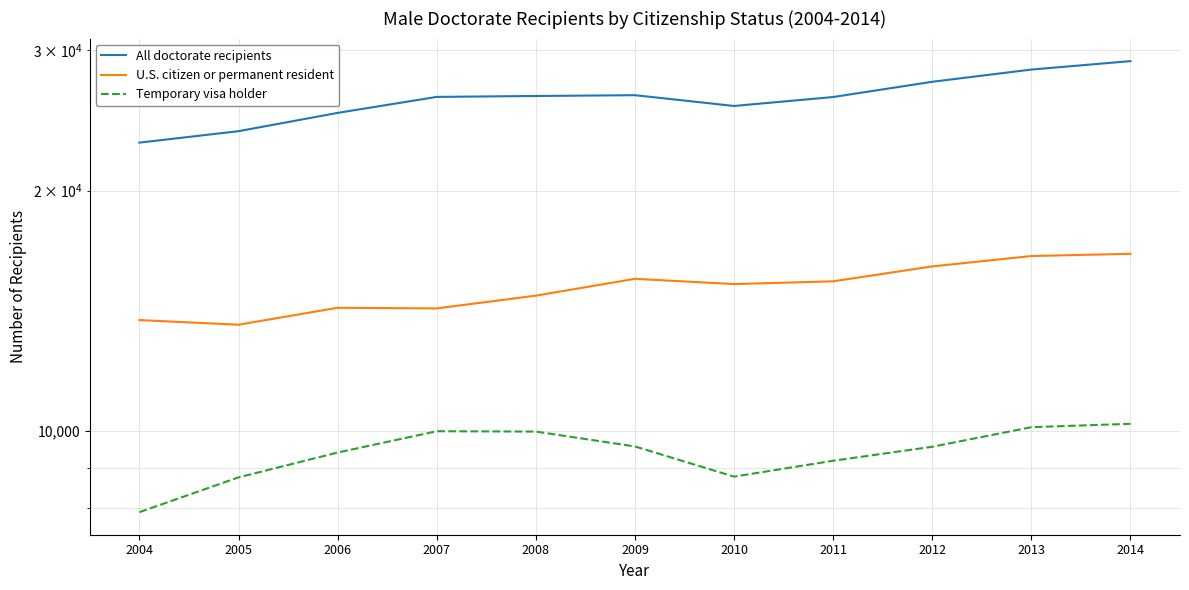

In U.S. citizen or permanent resident, how many points are lower than both neighbors (excluding endpoints)?

3